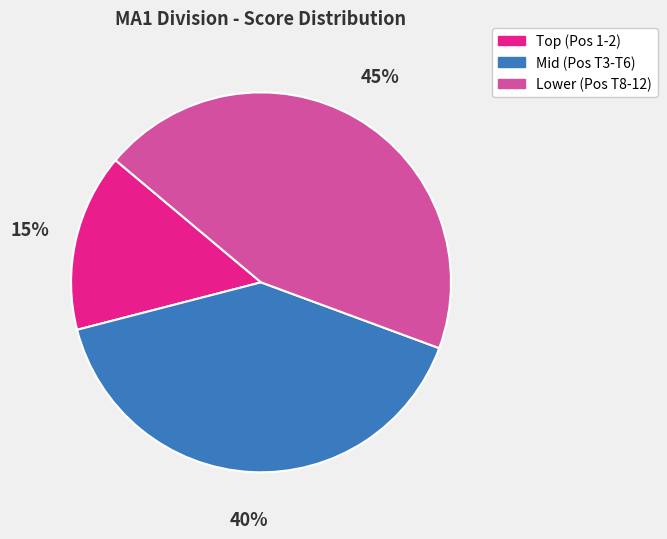

Is there a majority slice in this chart?

No